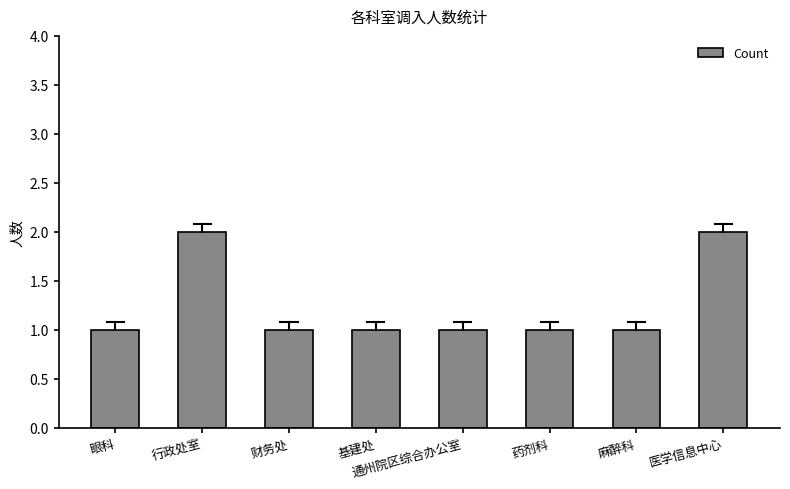

What is the difference between the second highest and minimum values?

1